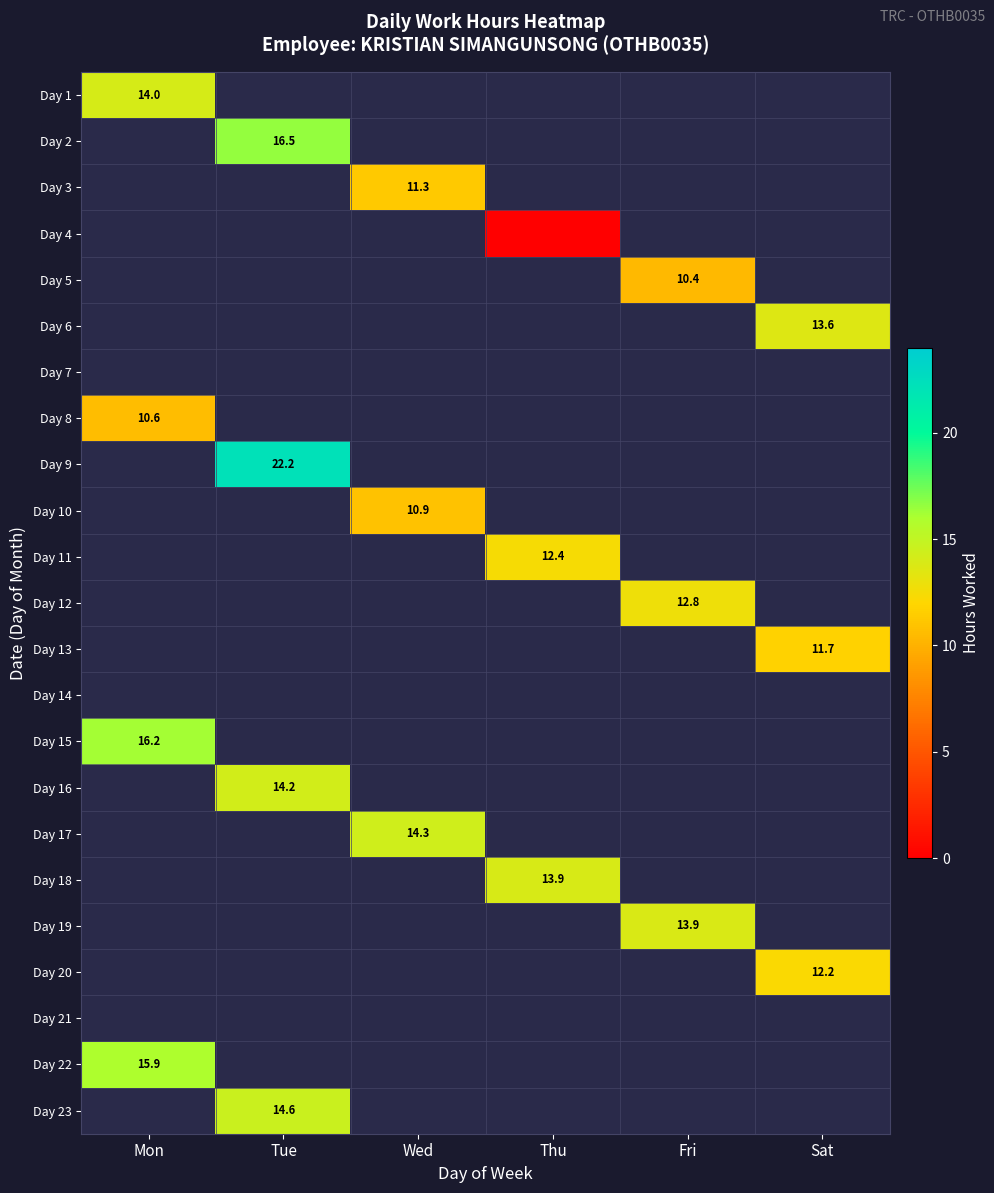

Count the number of categories in the chart.

6